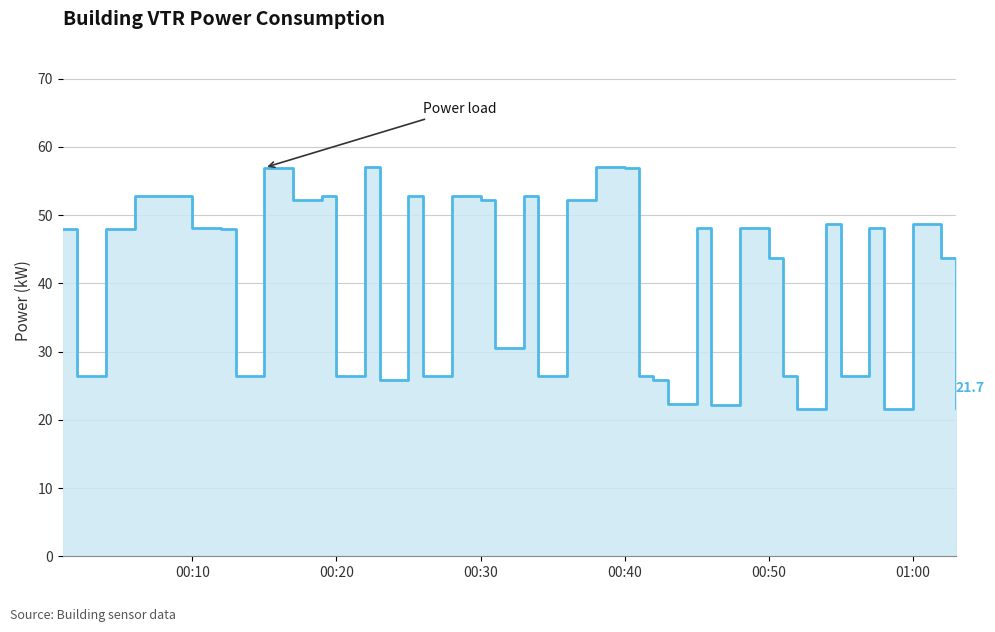

True or false: the data shows 46.8 at 7.

False